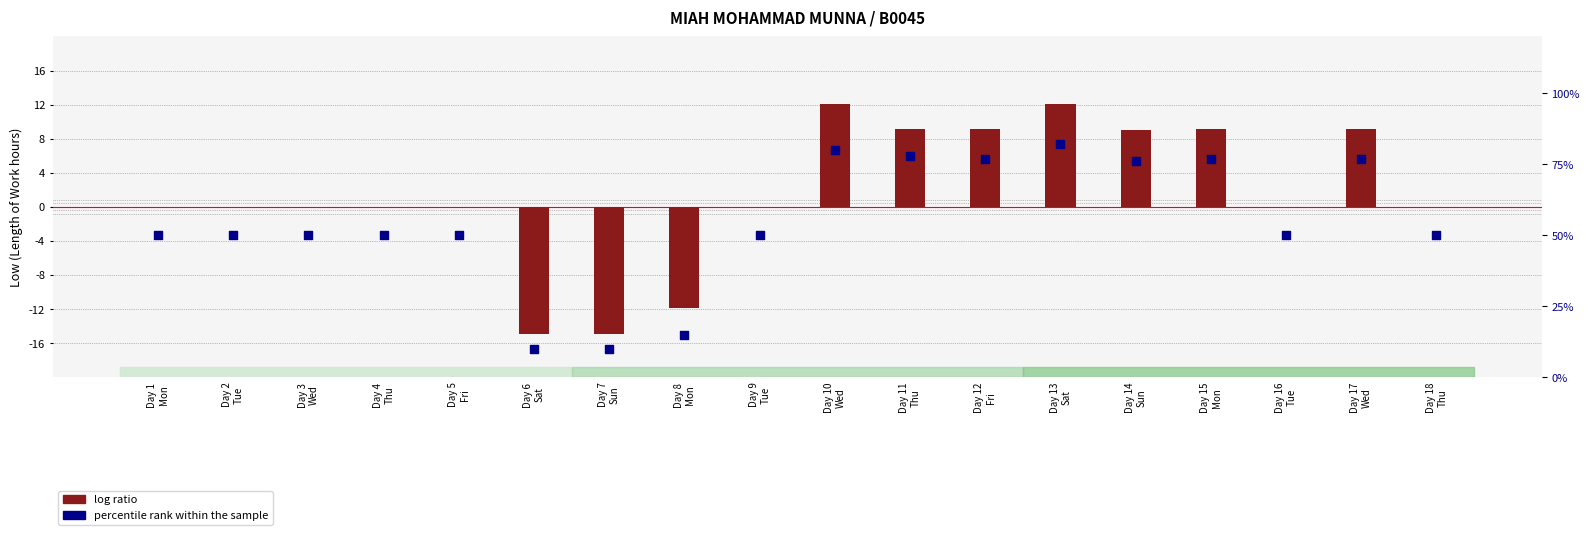

At which category is the sum across all series the highest?

Day 13
Sat